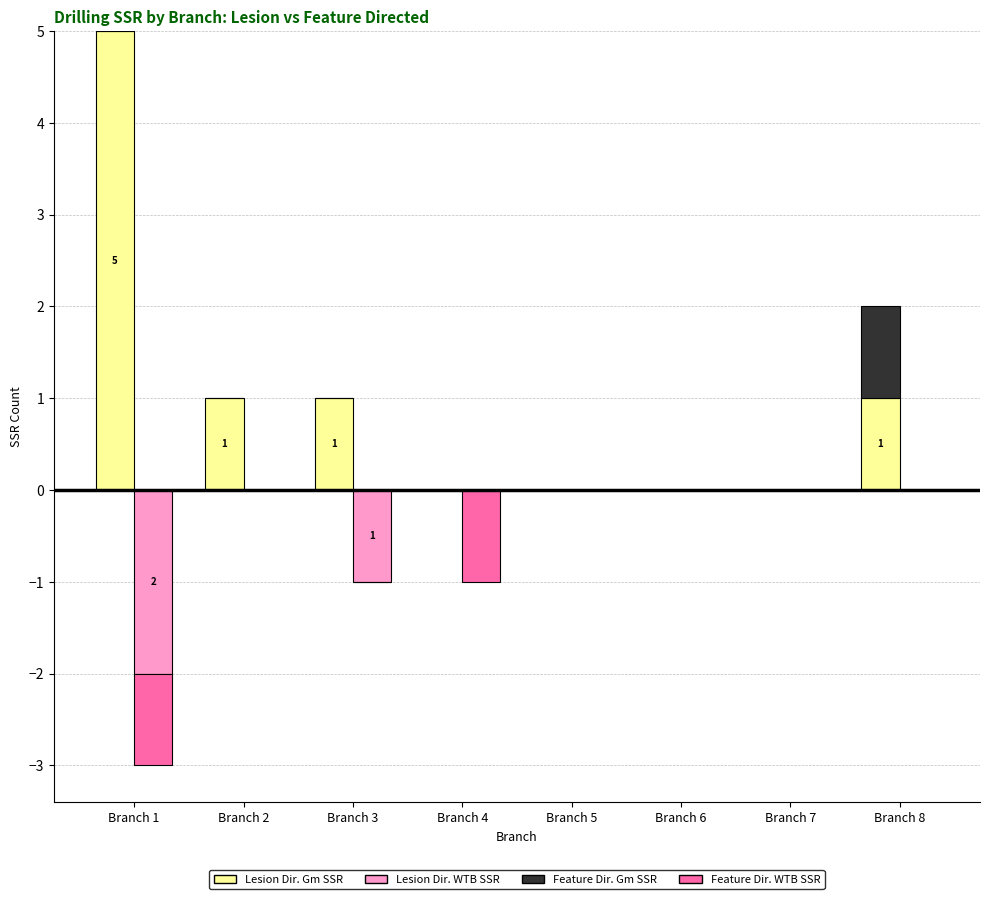

What is the minimum value for Lesion Dir. WTB SSR?

-2